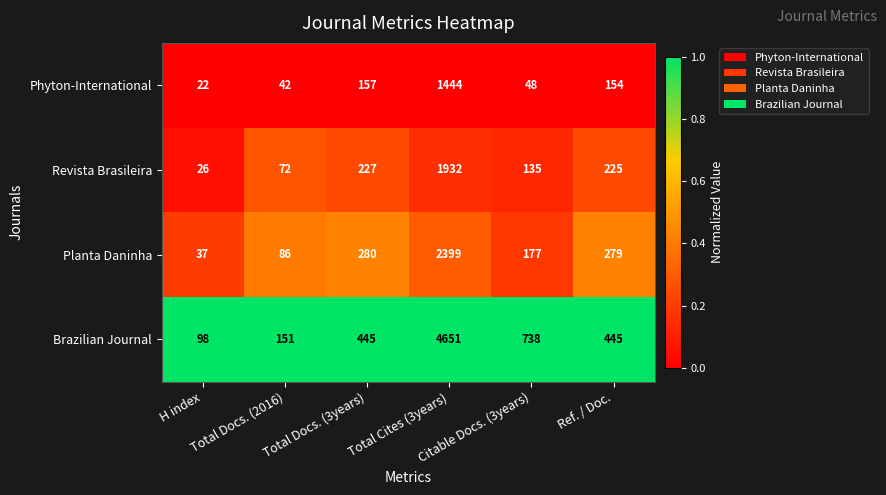

Between Total Docs. (2016) and Total Cites (3years), which series saw the biggest shift?

Brazilian Journal